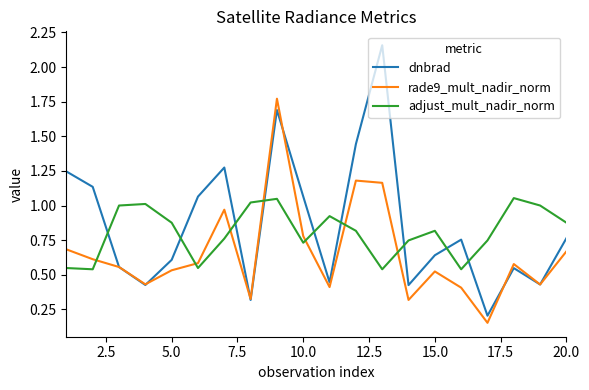

Which series ends up on top after the final intersection of dnbrad and adjust_mult_nadir_norm?

adjust_mult_nadir_norm